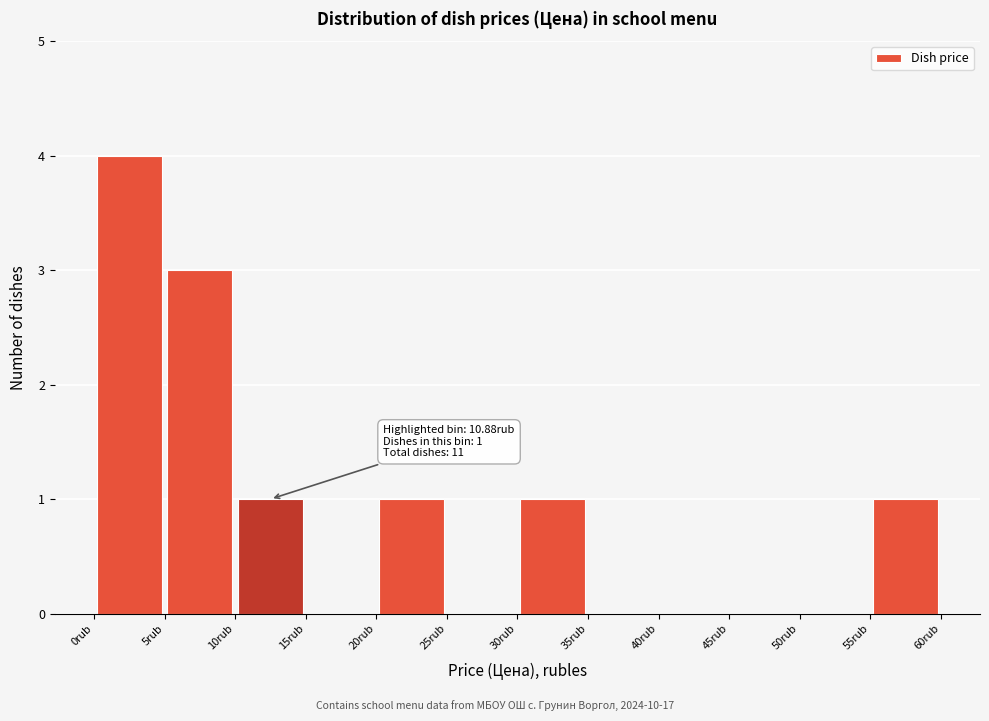

Over which range of the x-axis is the bar tallest?

0 to 5